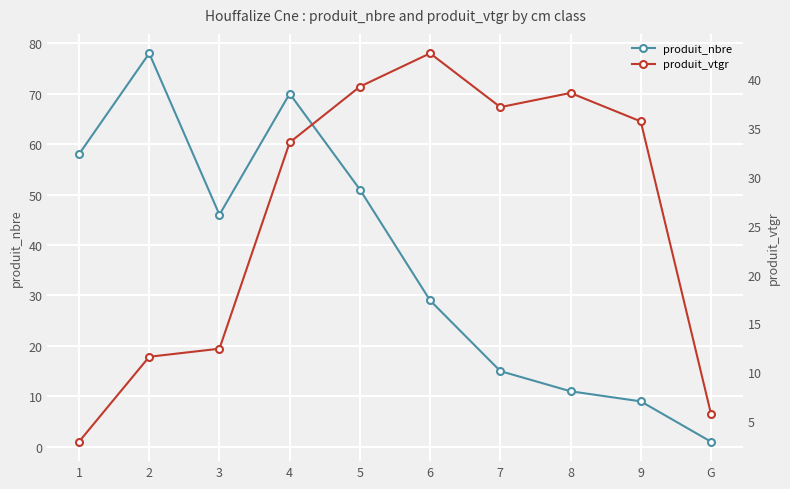

What is the lowest value of the produit_vtgr series?

2.9